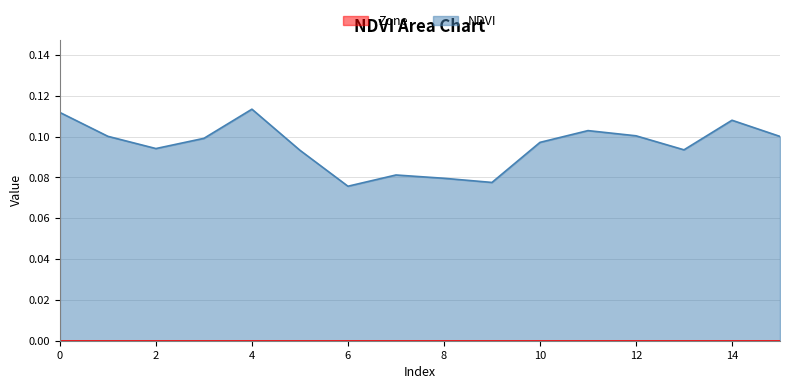

Reading left to right, what are all the values shown in this chart?

0.1	0.1	0.1	0.1	0.1	0.1	0.1	0.1	0.1	0.1	0.1	0.1	0.1	0.1	0.1	0.1